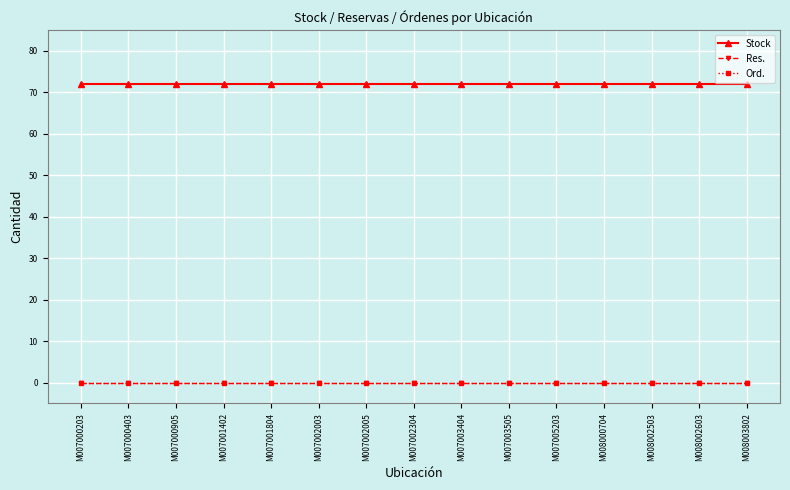

How many lines are shown in the chart?

3